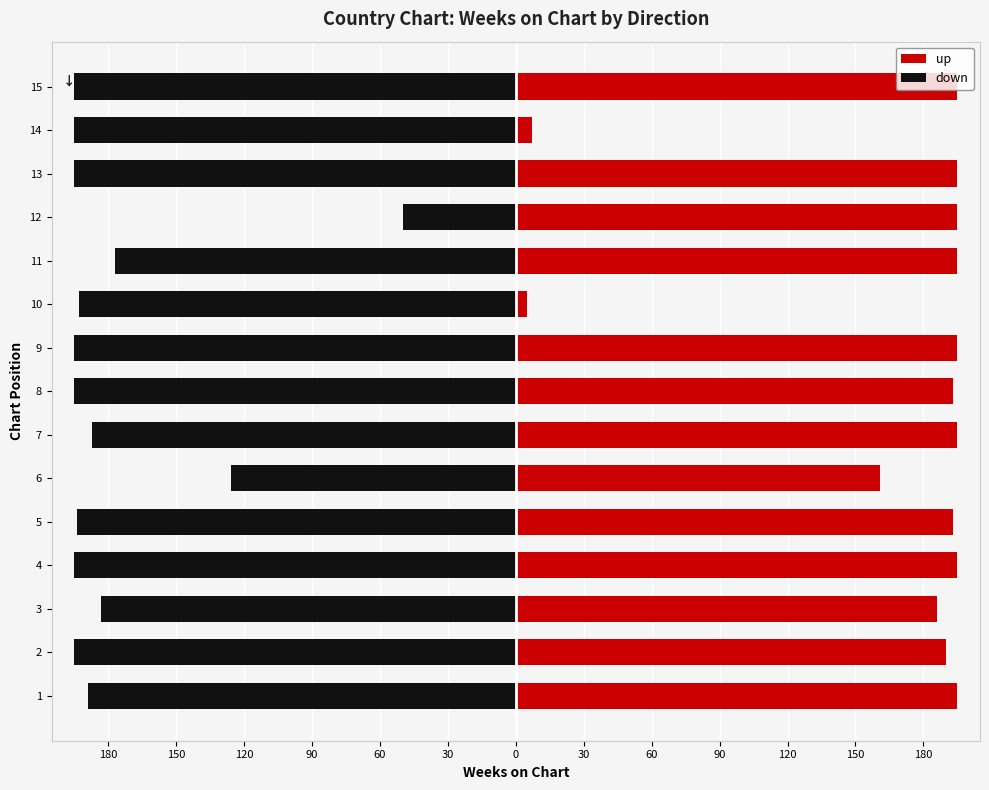

Reading left to right, list all the values displayed in this chart.

up: 195	190	186	195	193	161	195	193	195	5	195	195	195	7	195
down: -189	-195	-183	-195	-194	-126	-187	-195	-195	-193	-177	-50	-195	-195	-195